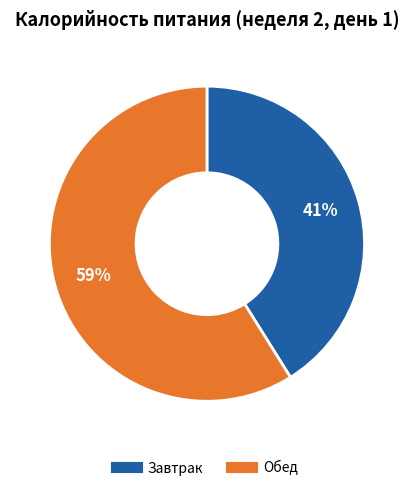

Is there any slice that represents more than half of the pie?

Yes